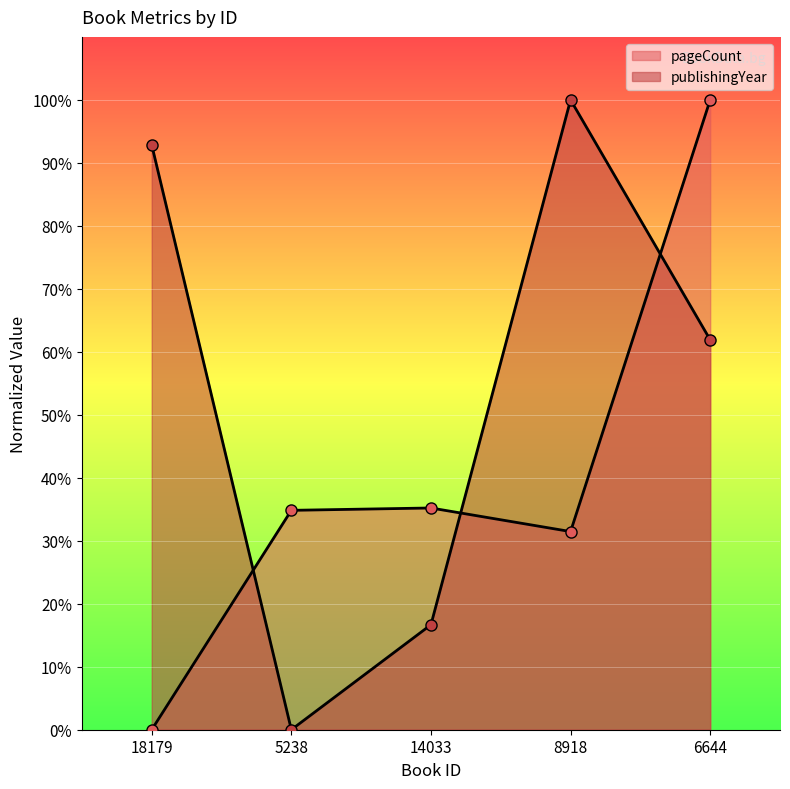

The pageCount series shows 31.5 at 8918. True or false?

True